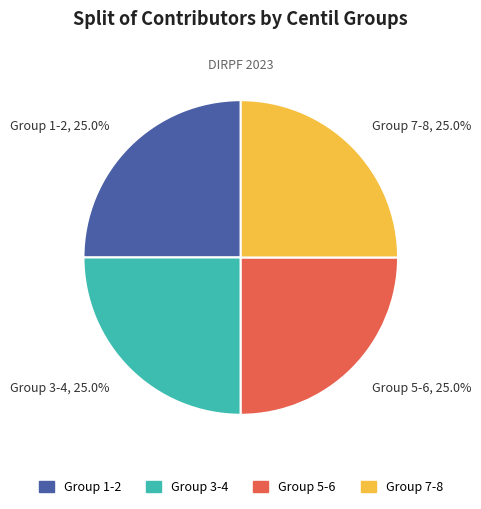

Does any single category account for the majority?

No